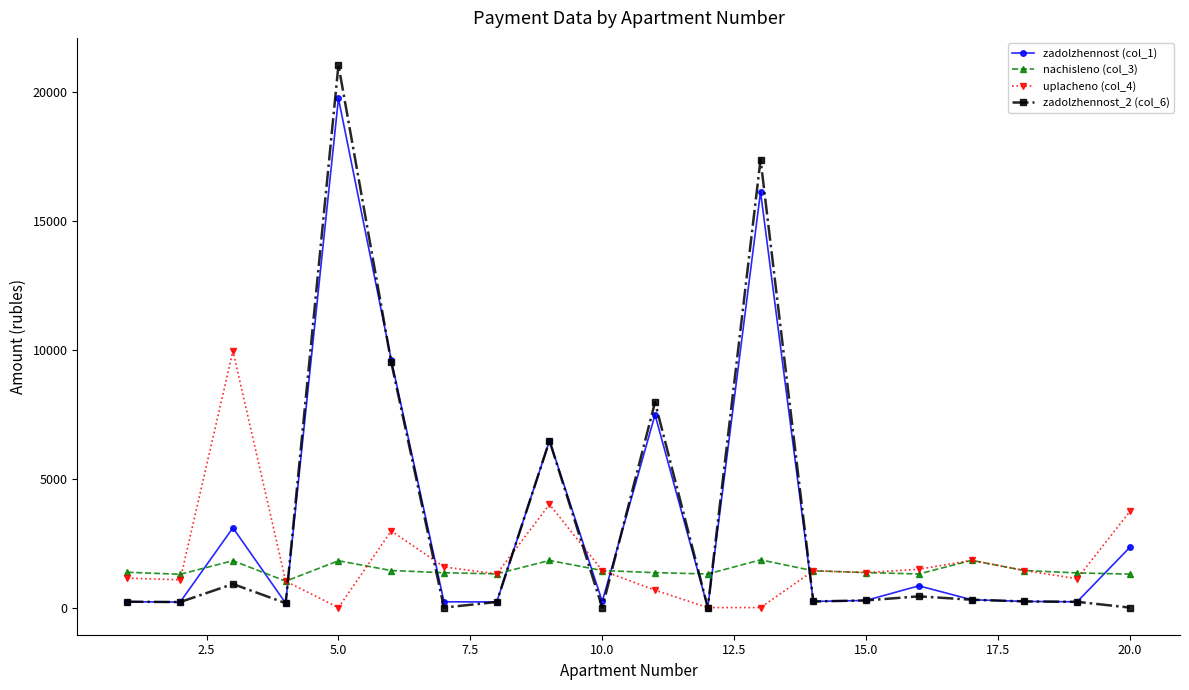

Which series has the largest range (max minus min)?

zadolzhennost_2 (col_6)